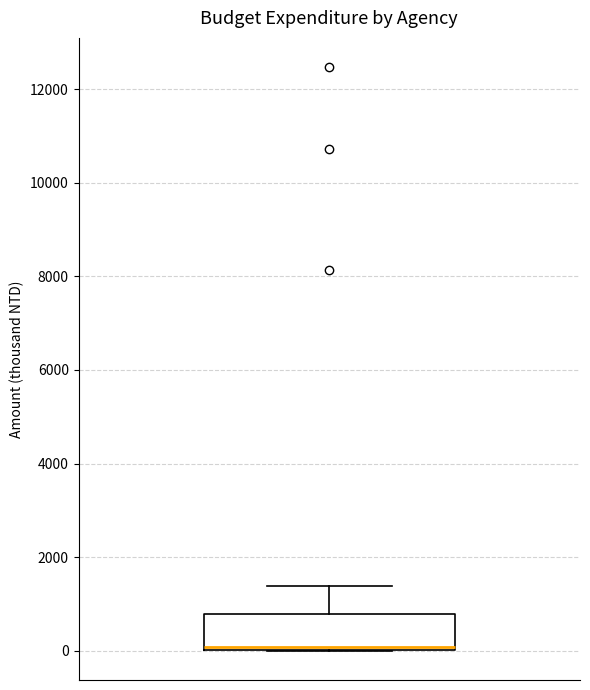

Where does the upper whisker of the box end on the y-axis? The values are not printed on the chart, so give them approximately, as read against the axis.

1400